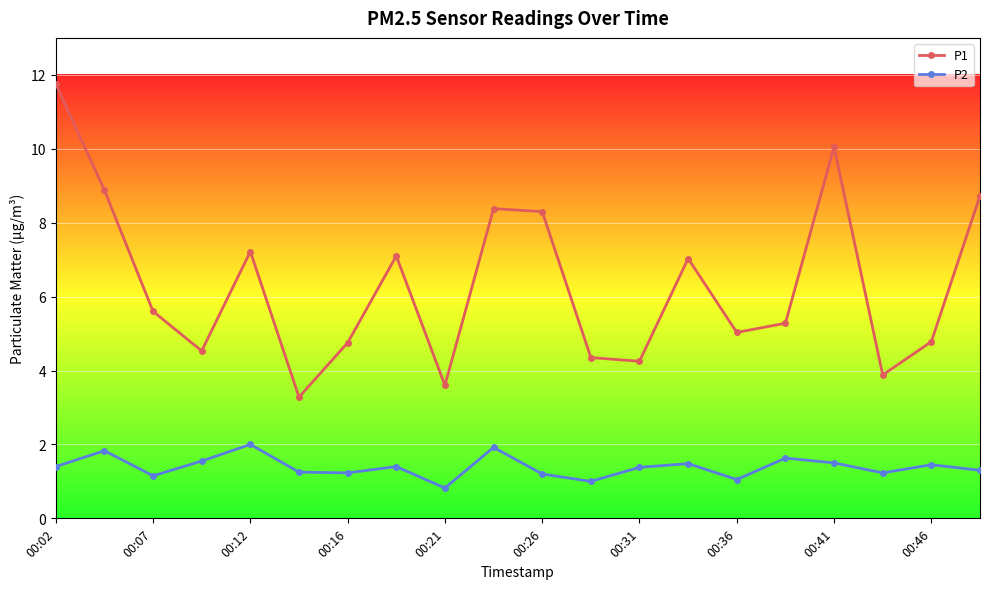

What is the minimum value shown in the chart?

0.8